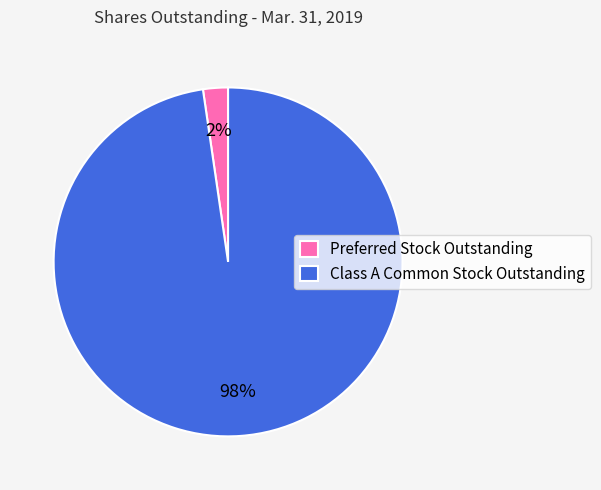

How many segments does this pie chart have?

2